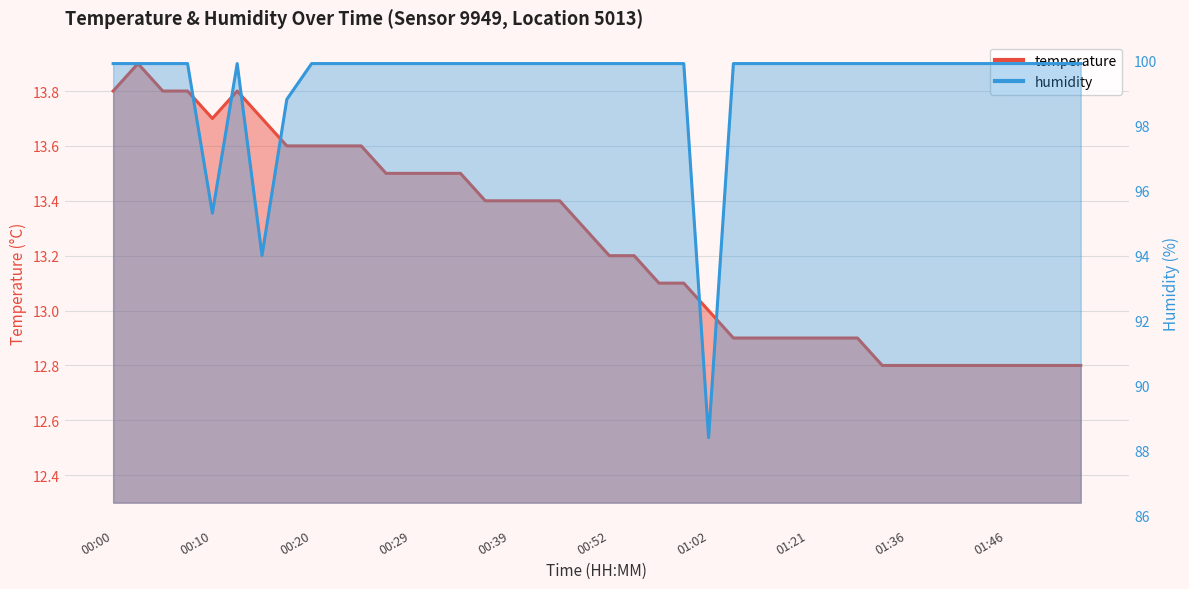

At which category does humidity reach its first local valley?

00:10